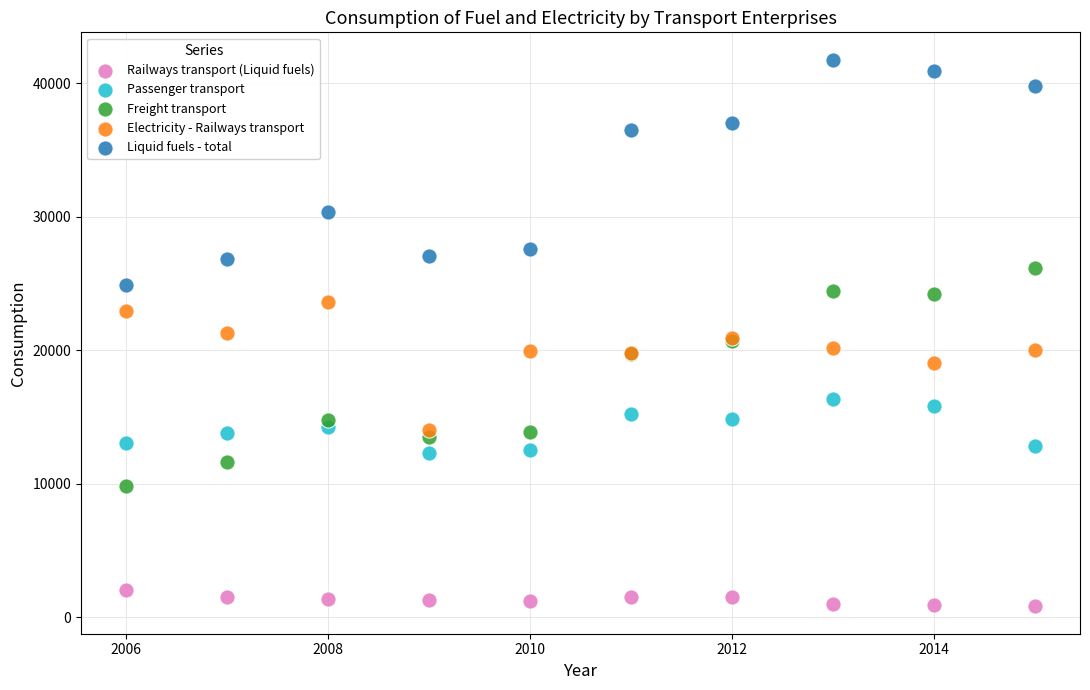

Which series contains the lowest Y value?

Railways transport (Liquid fuels)